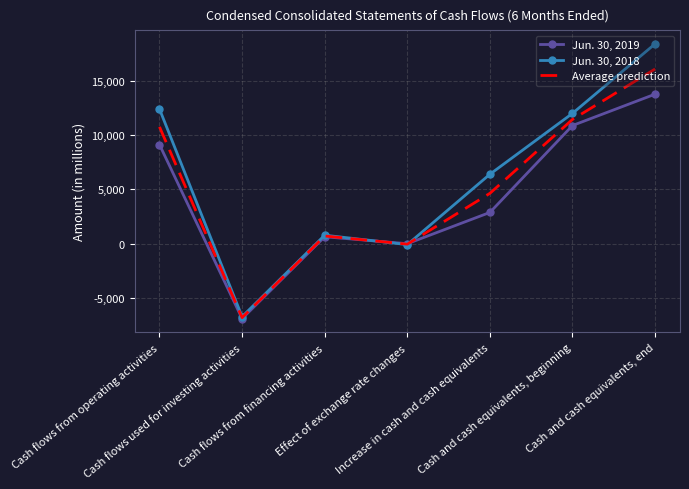

Which category has the lowest value in the Jun. 30, 2018 series?

Cash flows used for investing activities